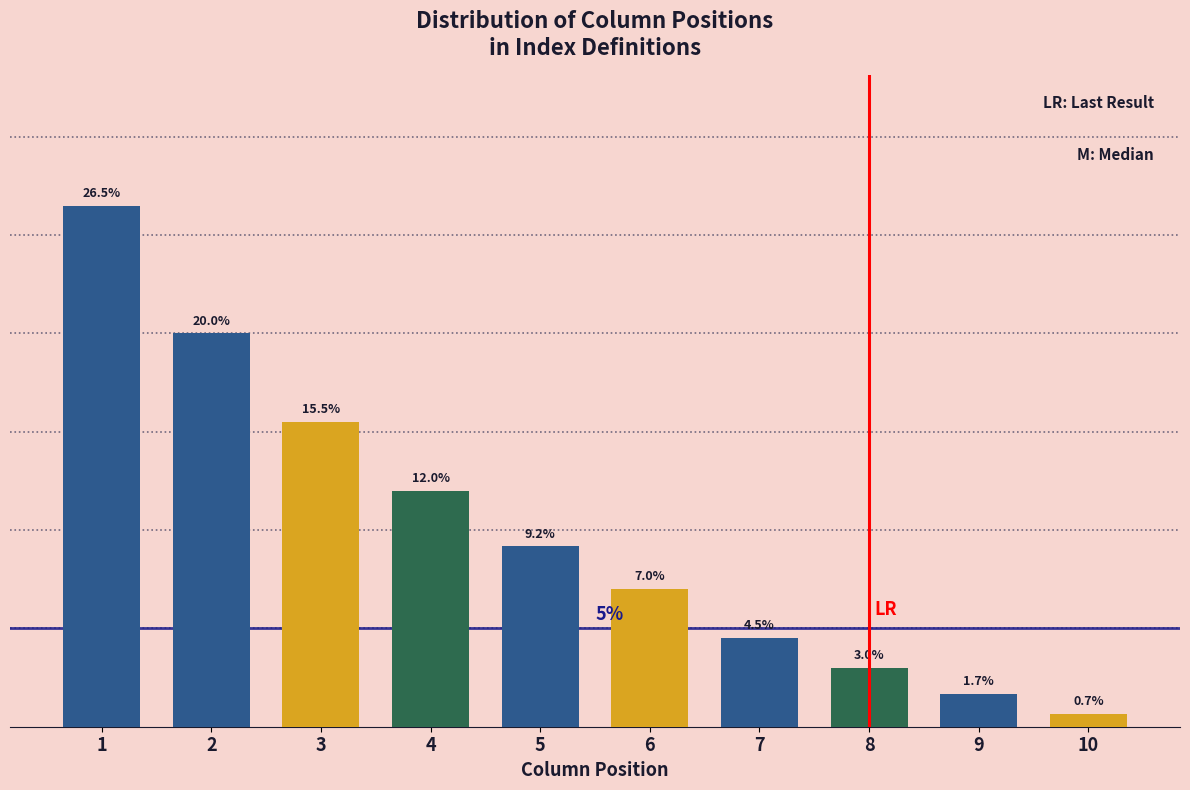

Rank the categories by value from lowest to highest.

10, 9, 8, 7, 6, 5, 4, 3, 2, 1